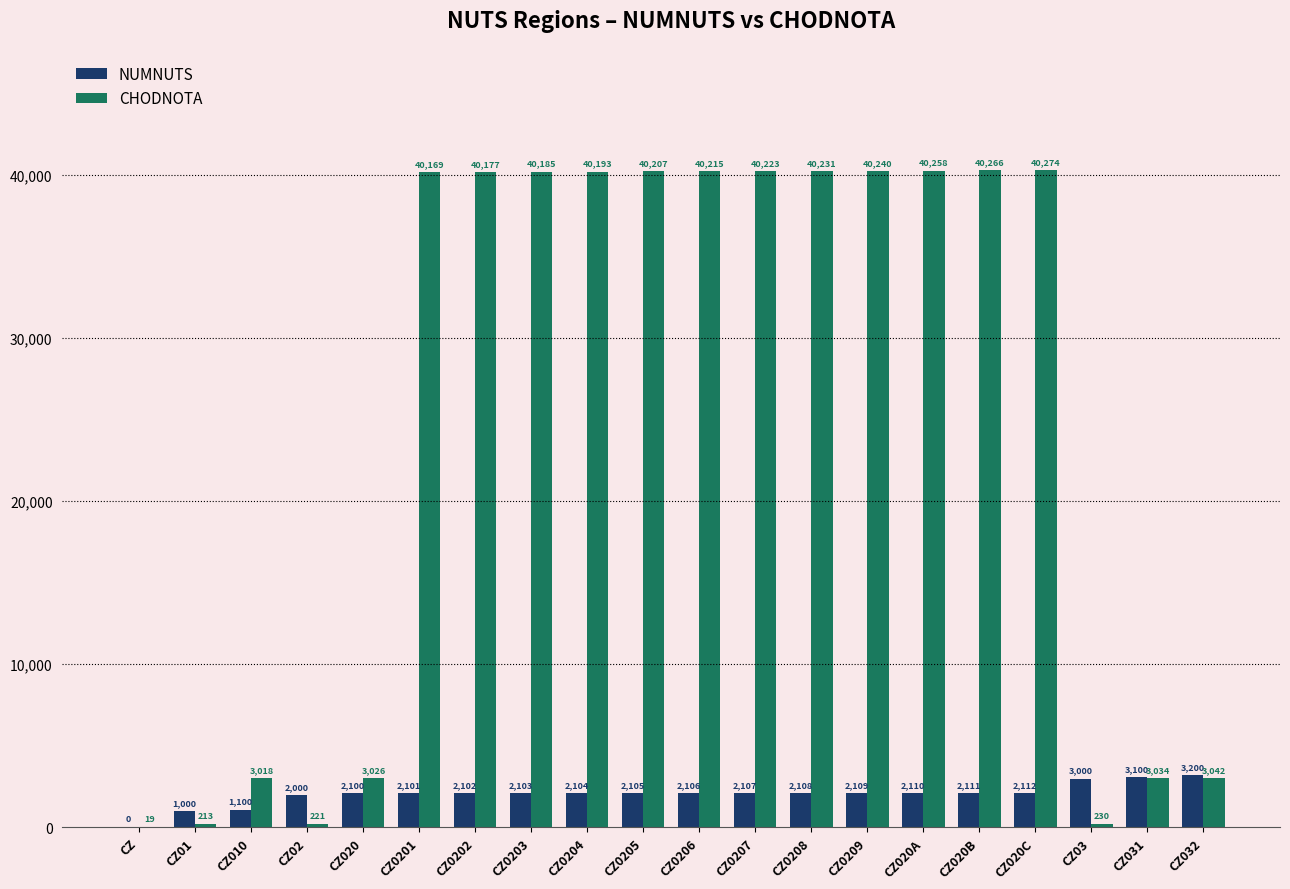

Which series has the widest spread of values?

CHODNOTA